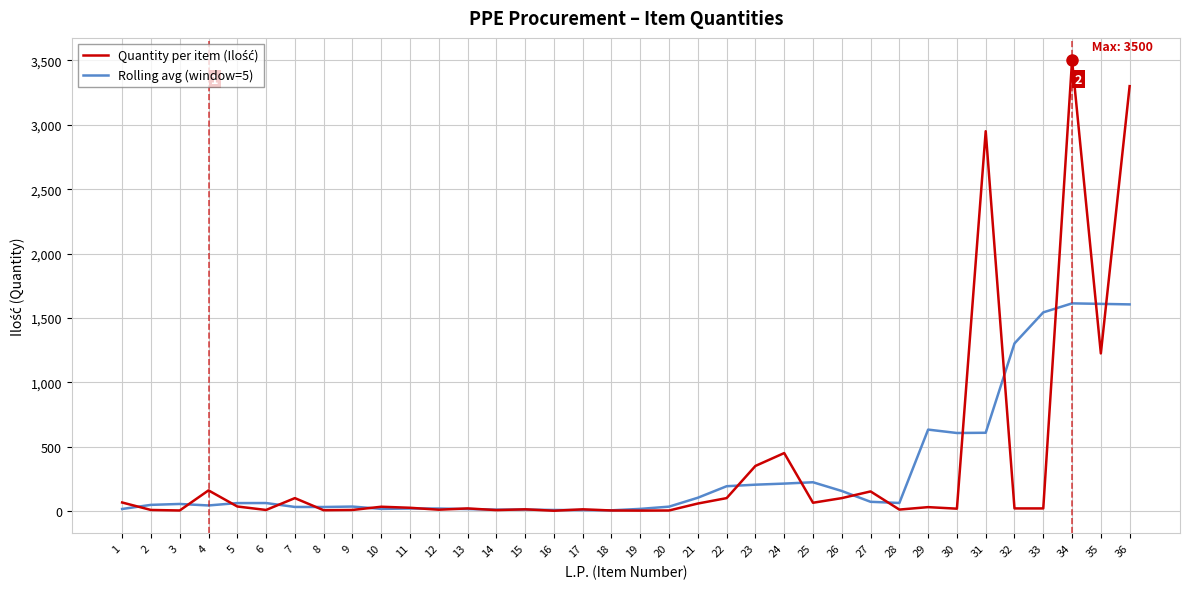

At which category is the sum across all series the highest?

34